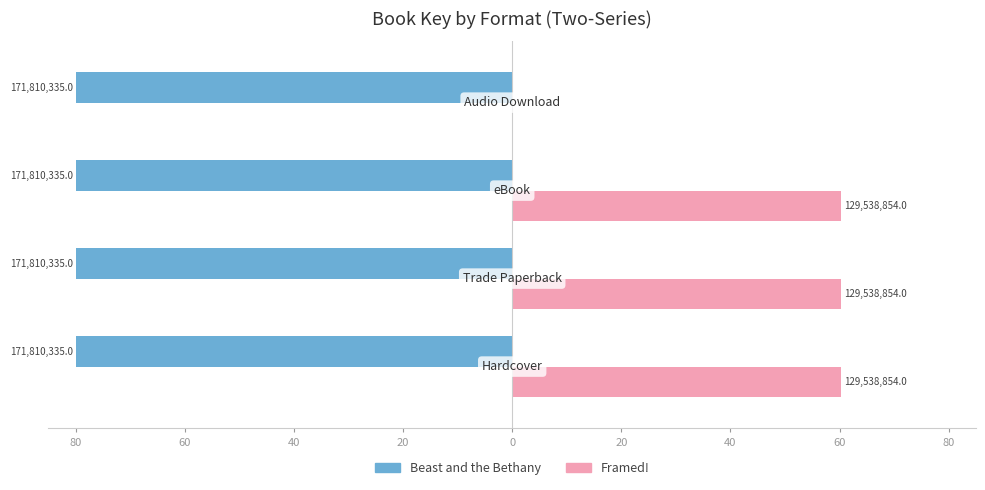

Which series has the widest spread of values?

Framed!